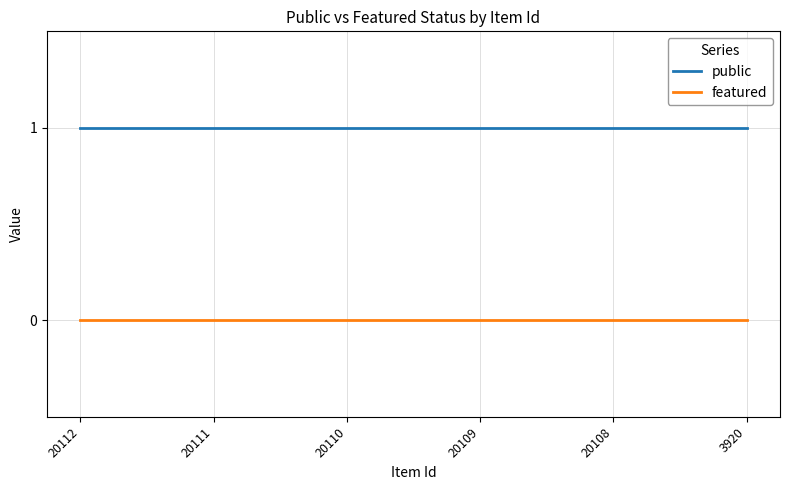

List the series in order of their peak value, lowest first.

featured, public